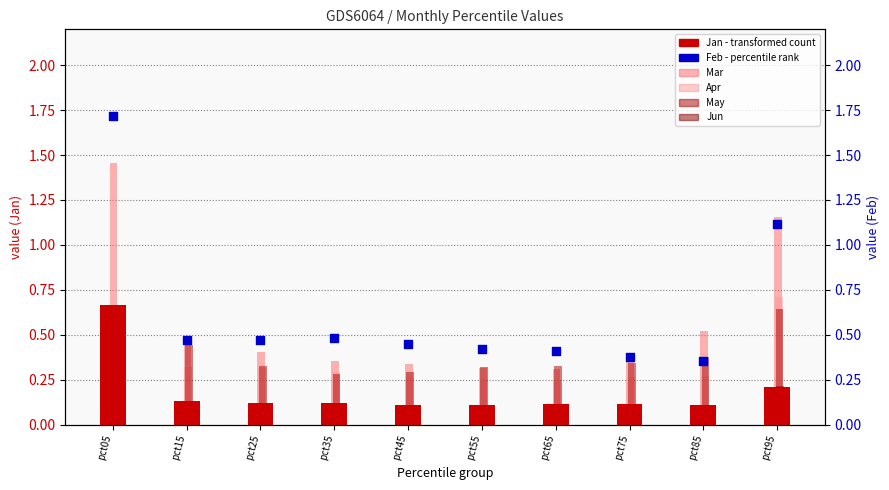

Which series reaches the minimum Y coordinate?

Jun